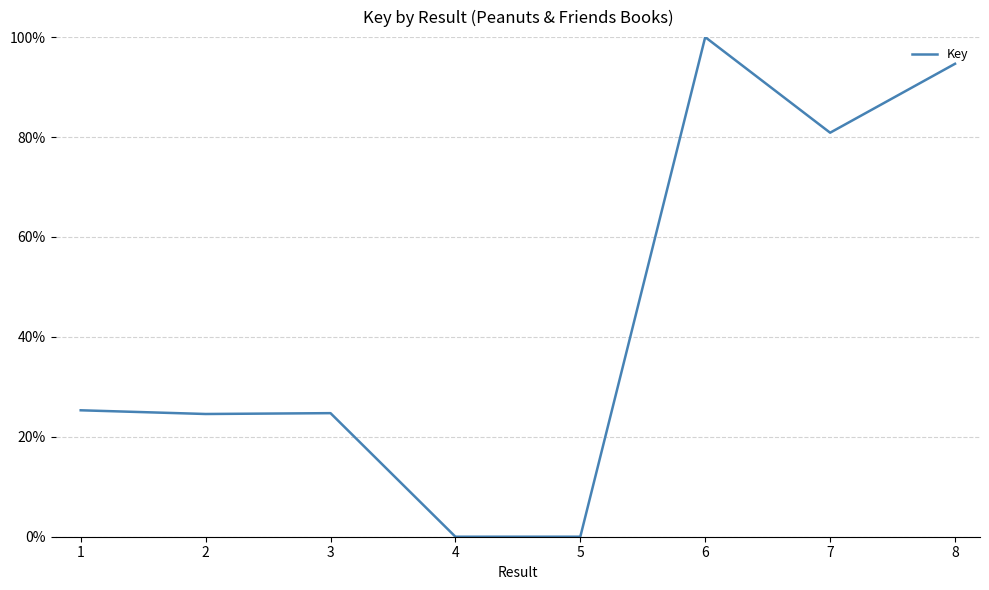

Does the chart have visible grid lines?

Yes